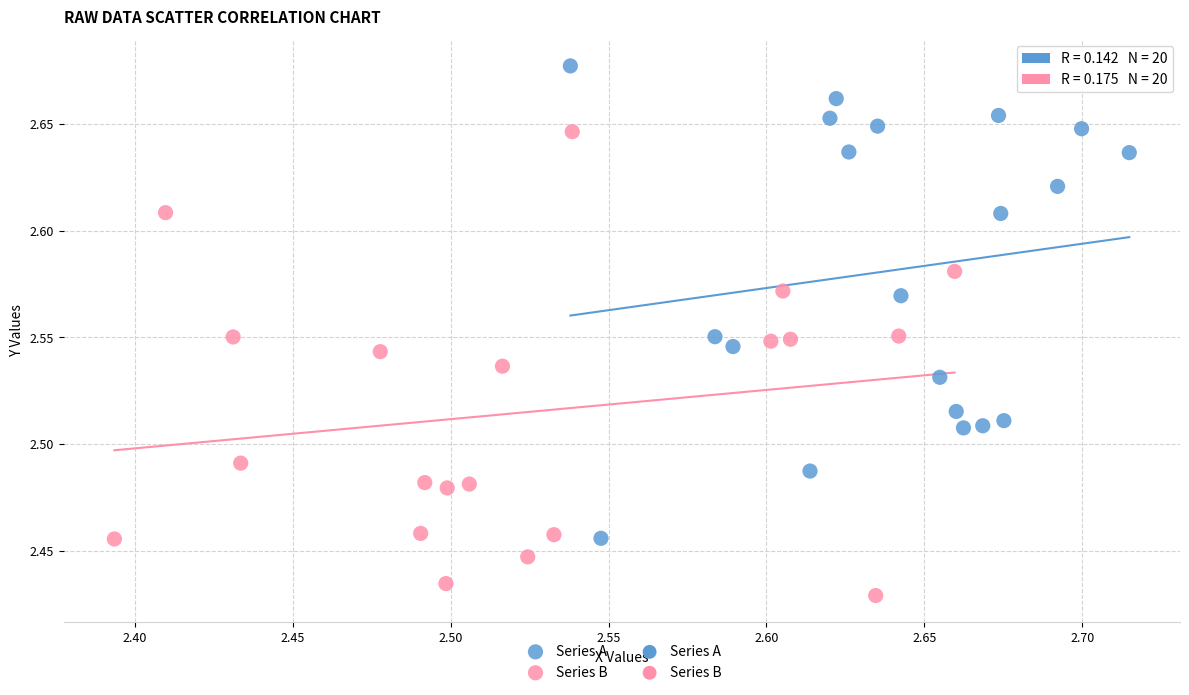

Which series reaches the minimum Y coordinate?

Series B